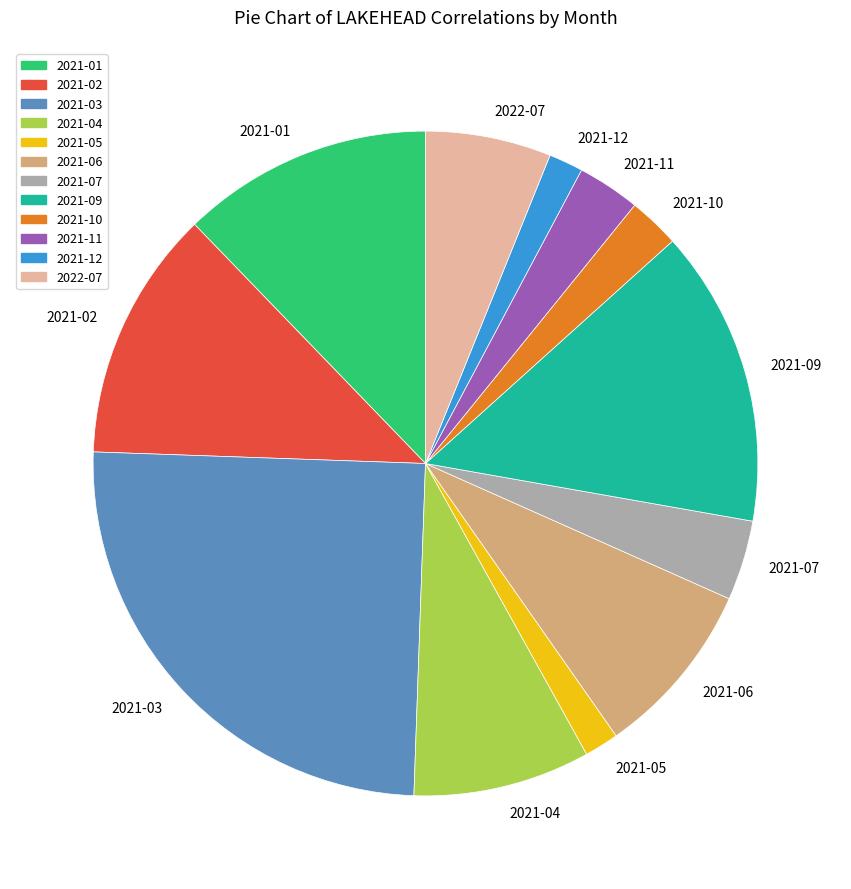

How many segments does this pie chart have?

12